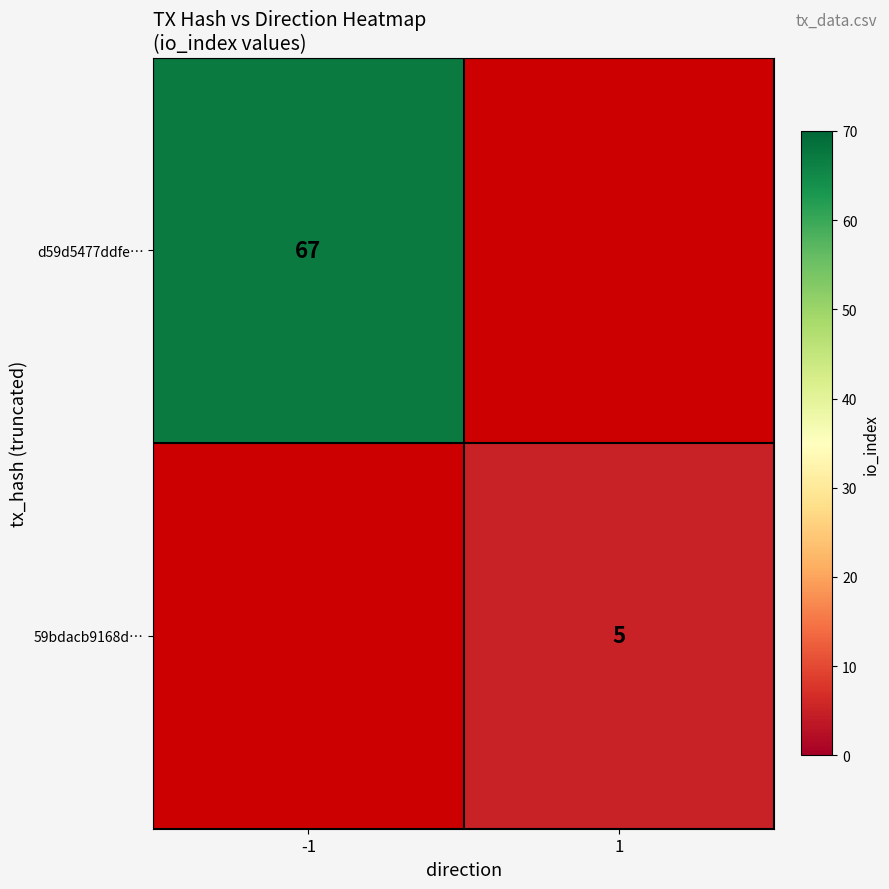

Count the number of data series in this chart.

2